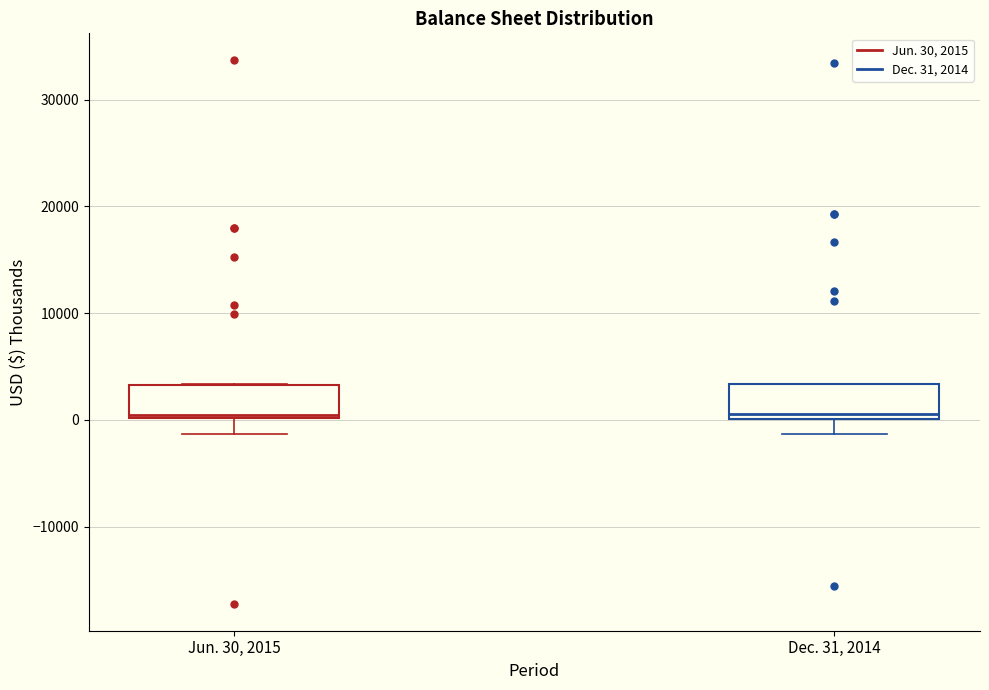

Reading left to right, read every box against the y-axis: the position of its median line, the range the box covers, and the ends of its whiskers. The values are not printed on the chart, so give them approximately, as read against the axis.

Jun. 30, 2015: median 0 (just above the box's lower edge), box 0 to 3000, whiskers -1000 to 3000
Dec. 31, 2014: median 1000, box 0 to 3000, whiskers -1000 to 3000